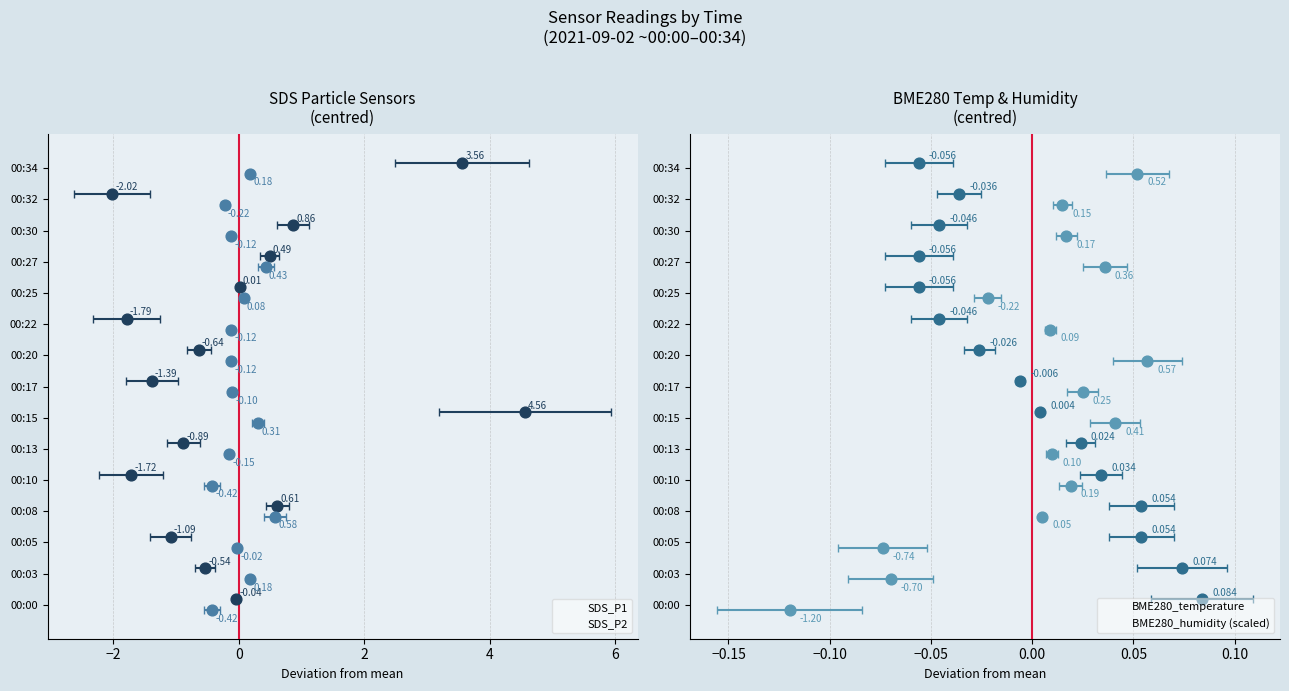

Which series has the widest spread of Y values?

SDS_P1